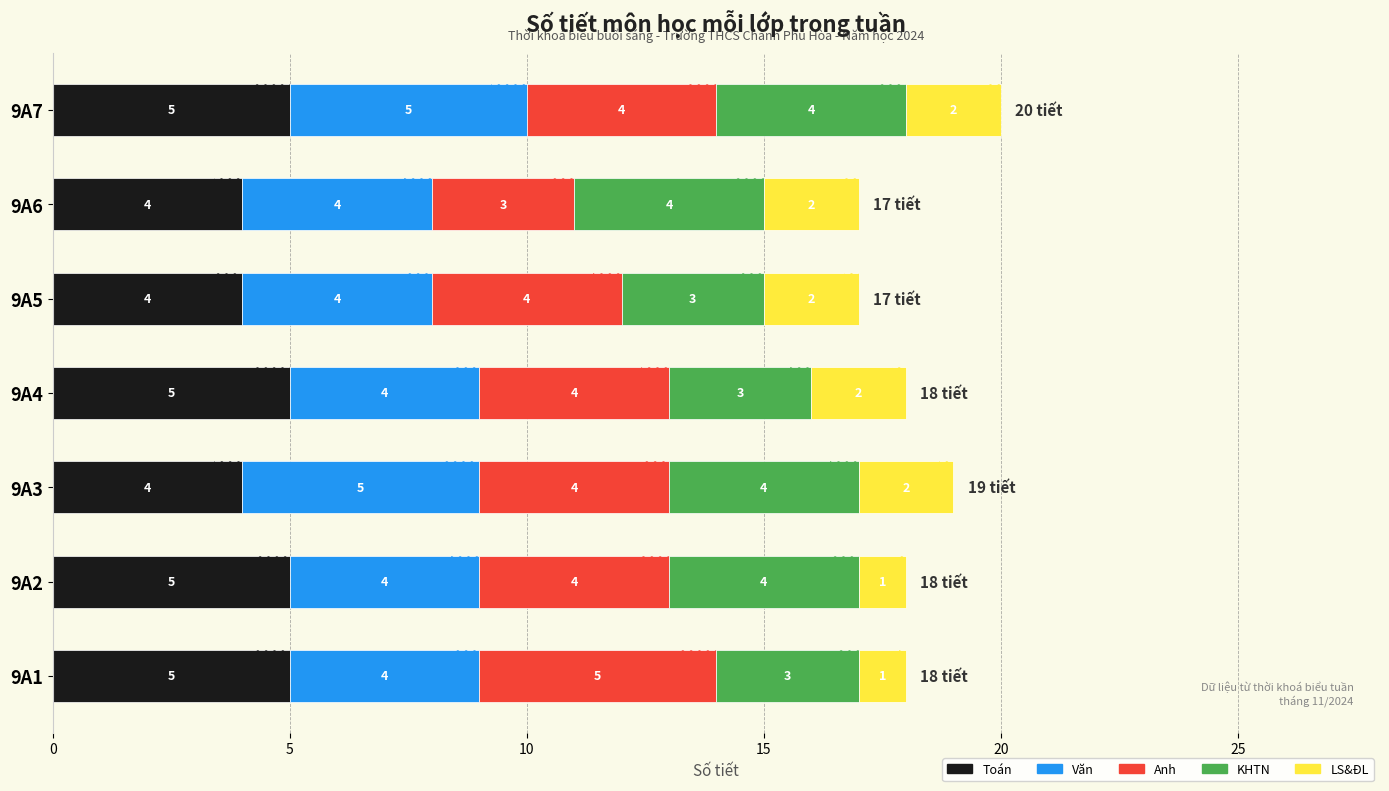

What is the value of the Toán bar at the 5th from the left?

4